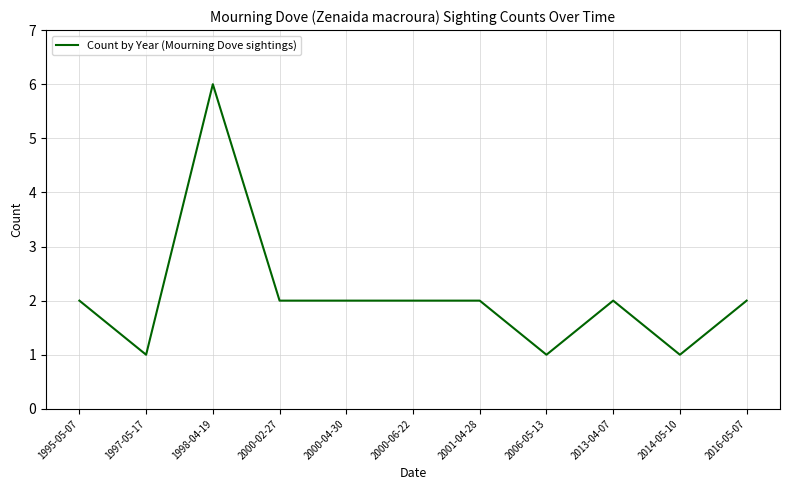

What is the change in value from 1998-04-19 to 2006-05-13?

-5